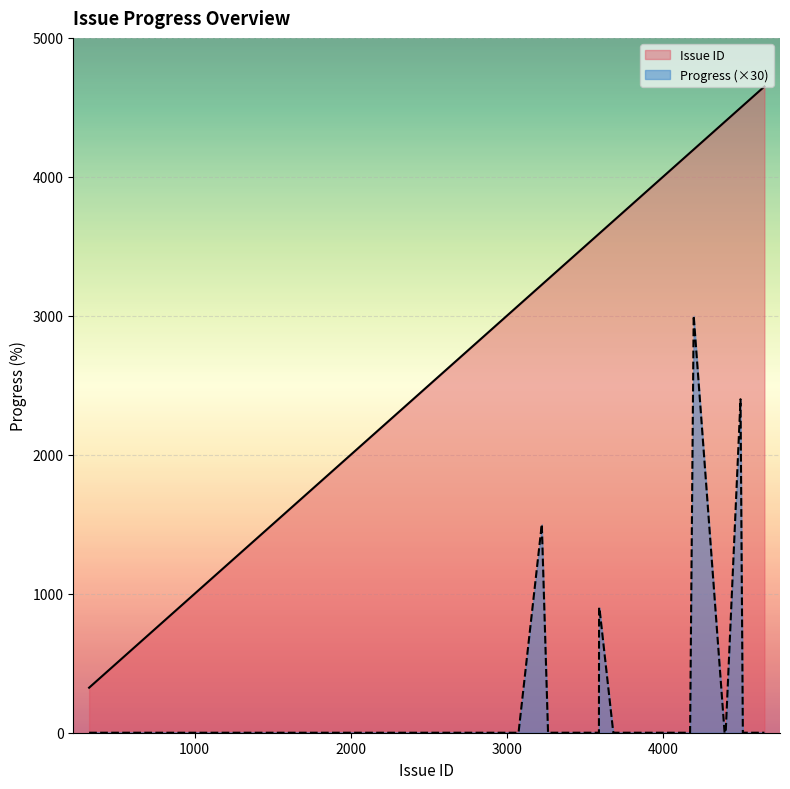

What is the difference between the highest and lowest values at 3682?

3682